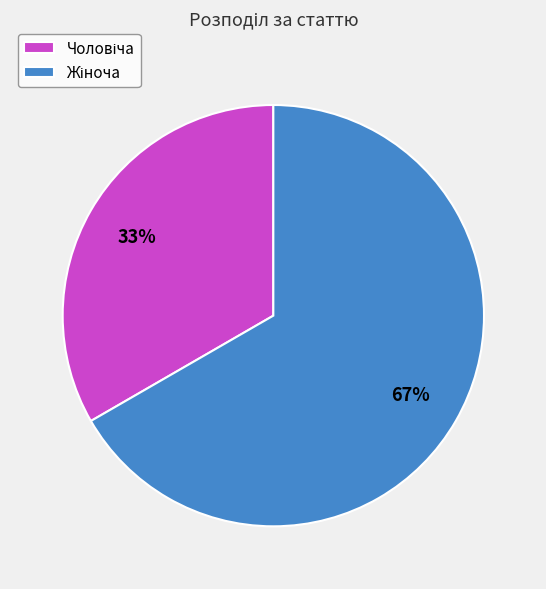

Does any single category account for the majority?

Yes